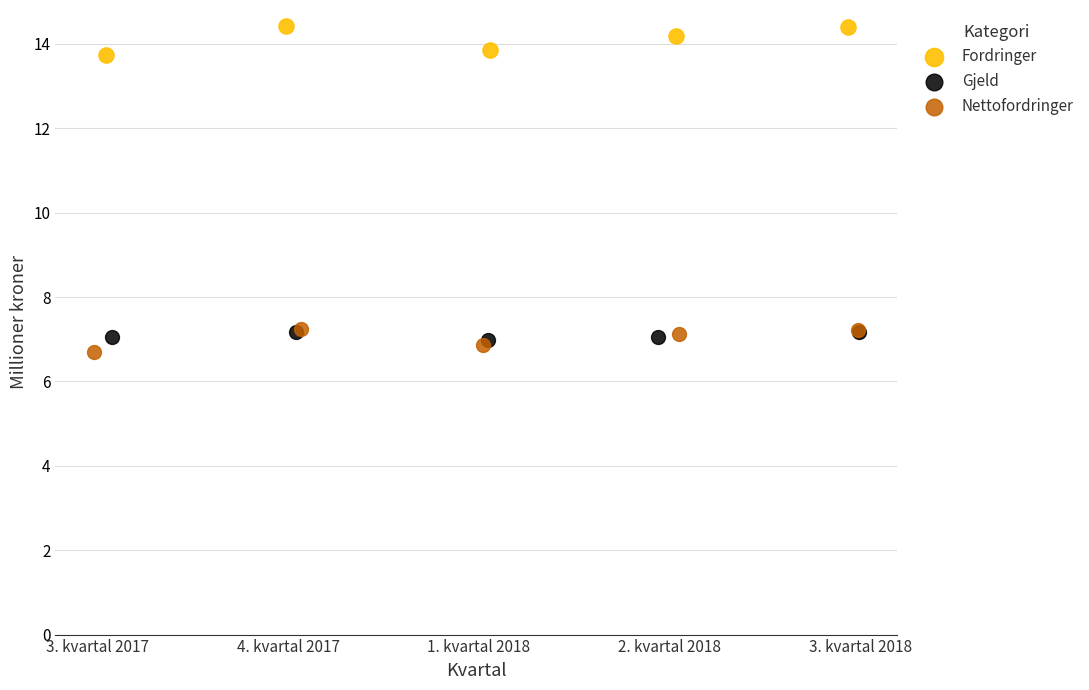

Which series has the largest Y range (max minus min)?

Fordringer